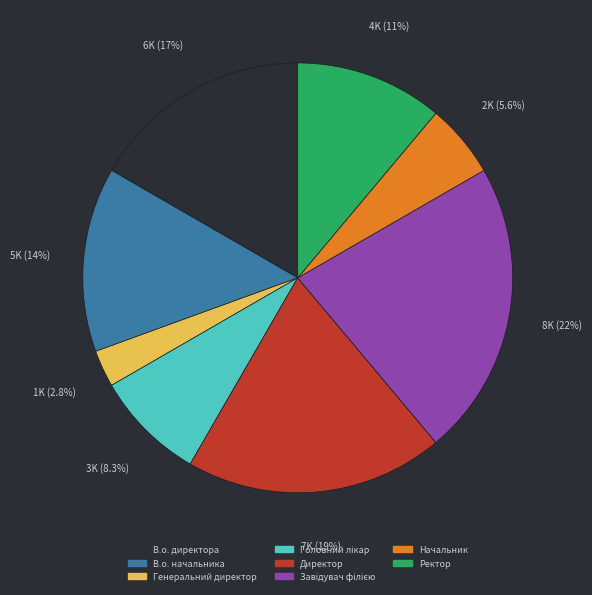

True or false: В.о. начальника accounts for 14% of the total.

True